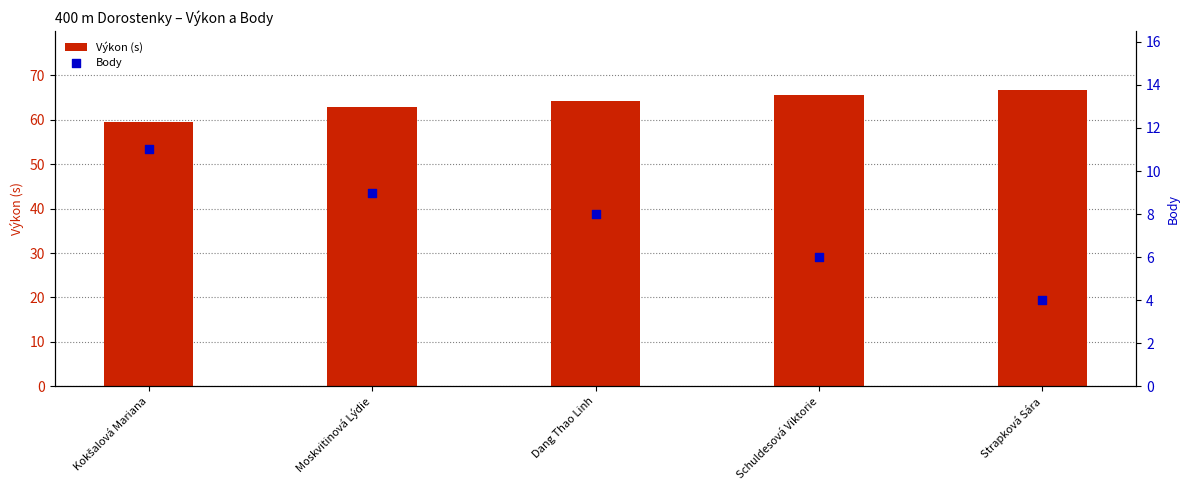

Which series contains the lowest Y value?

Body